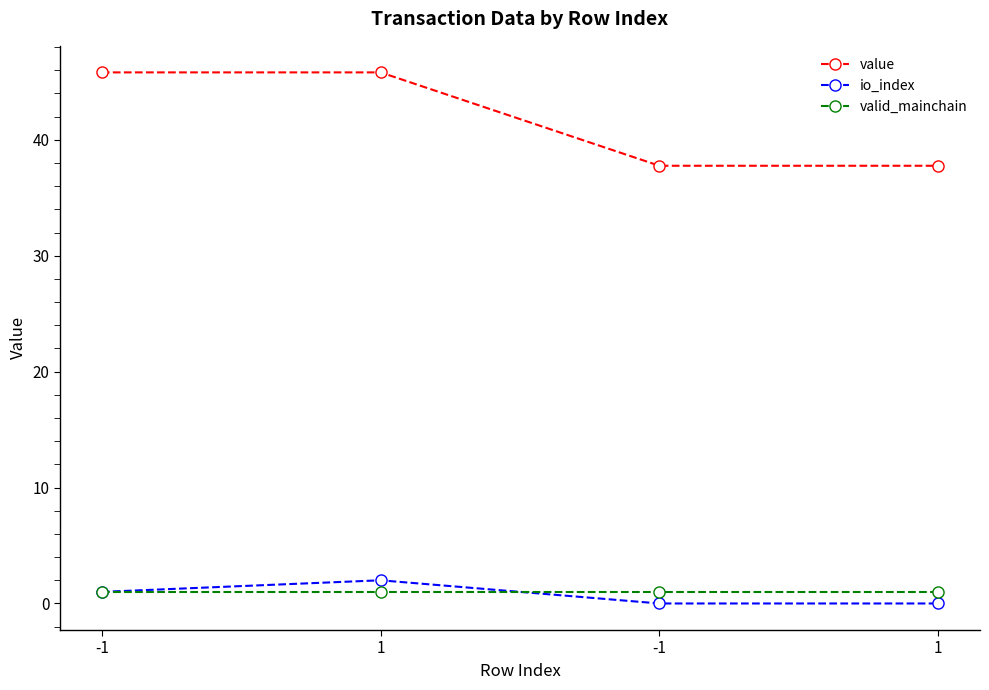

How many lines are shown in the chart?

3